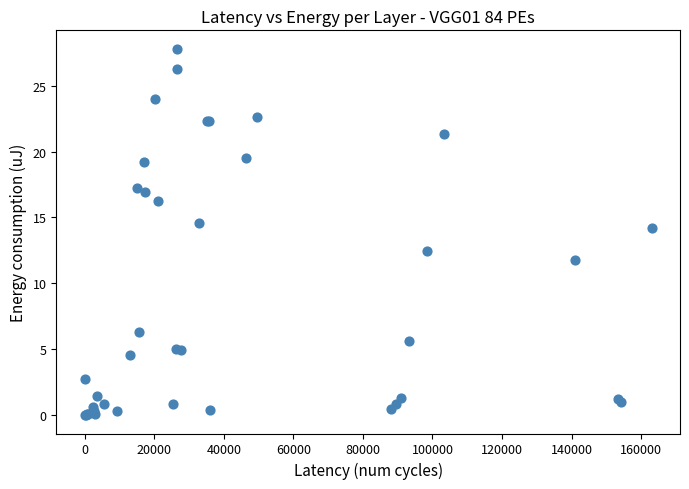

What Y value in the scatter plot is closest to 13?

12.5